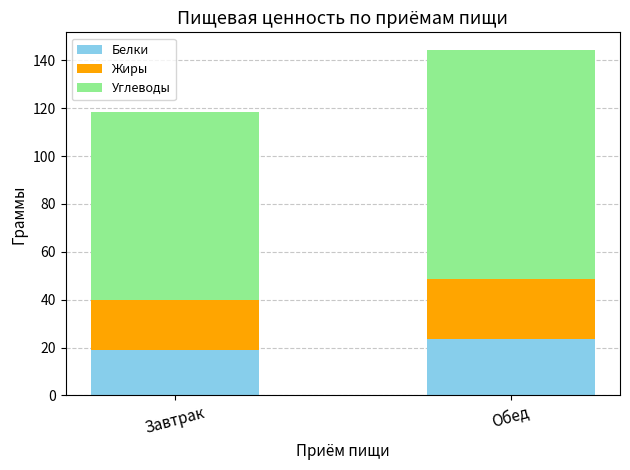

Does the chart contain any negative values?

No